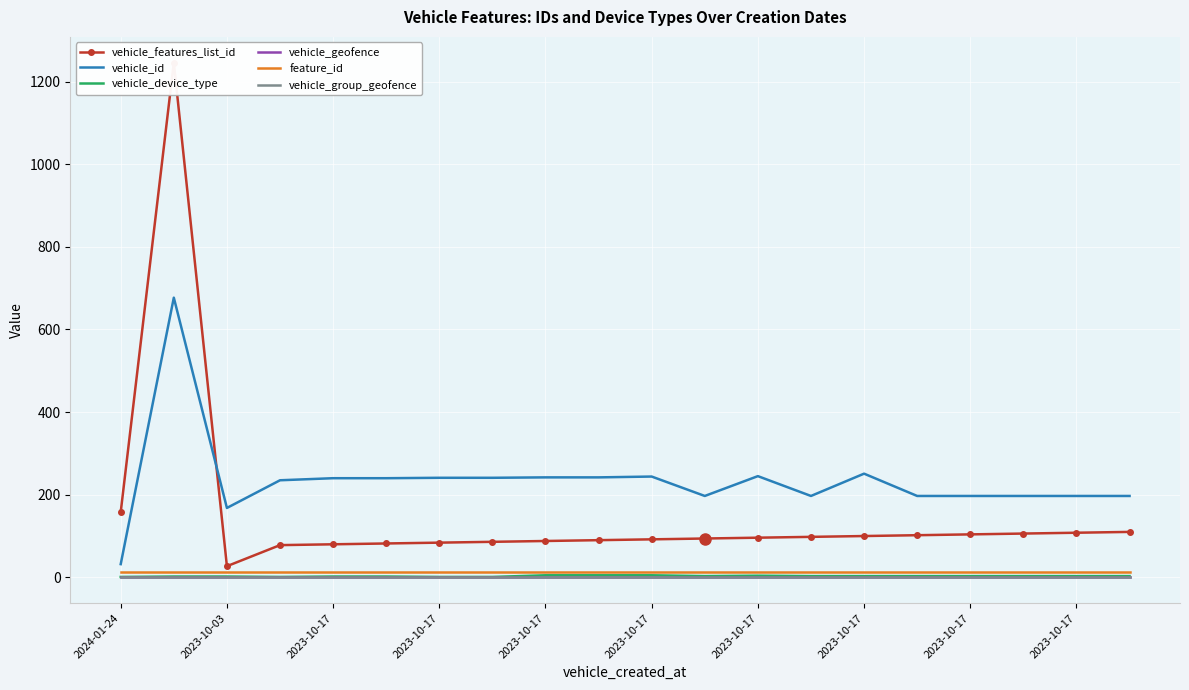

Where is the first local maximum for vehicle_device_type?

2023-10-17